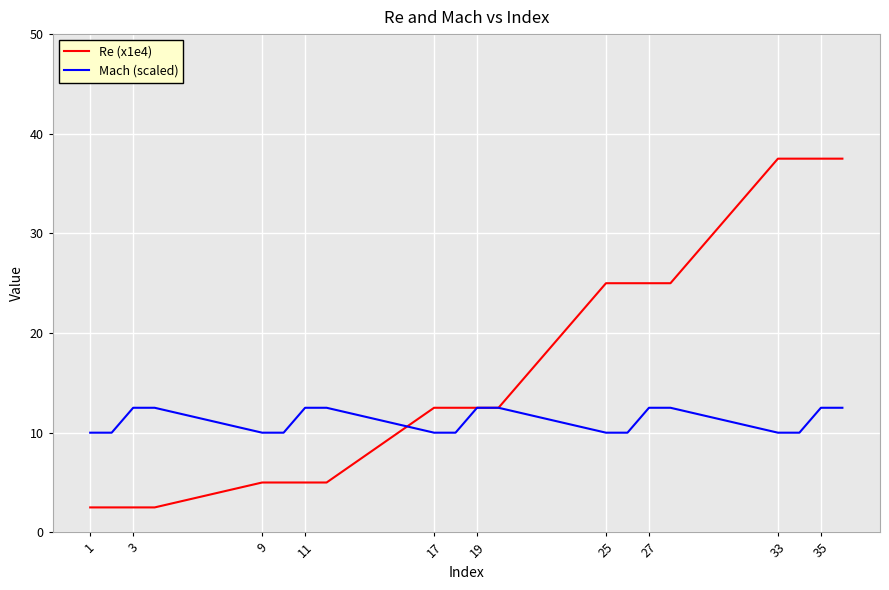

What is the minimum value shown in the chart?

2.5